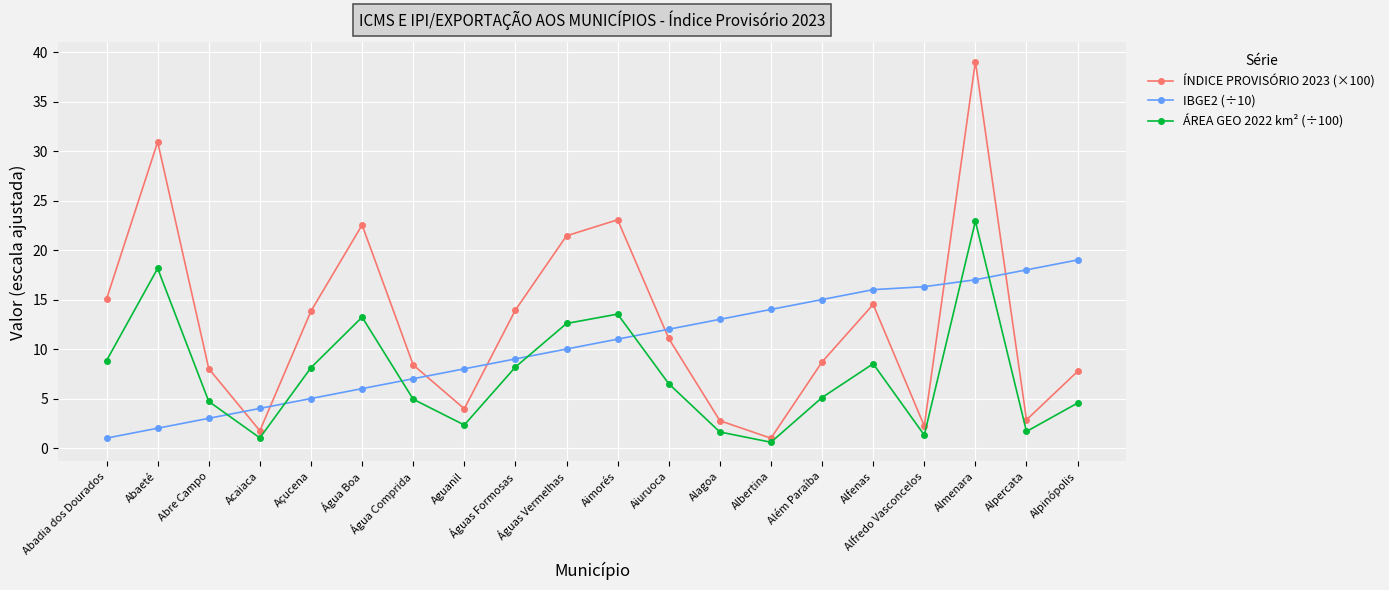

What is the label of the 11th point from the left?

Aimorés